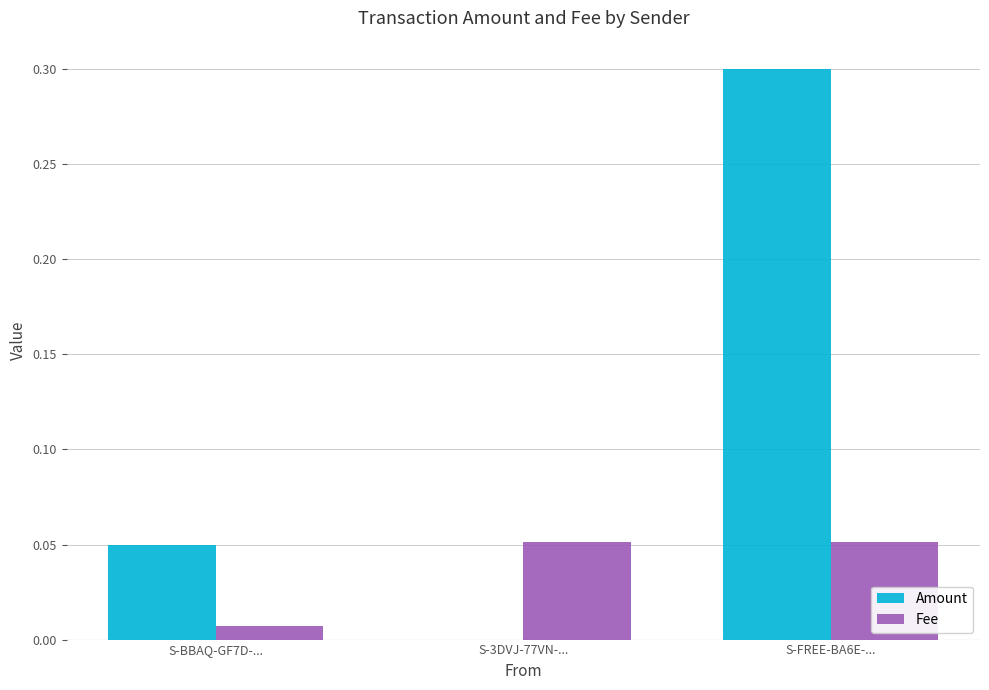

Does the chart contain stacked bars?

No